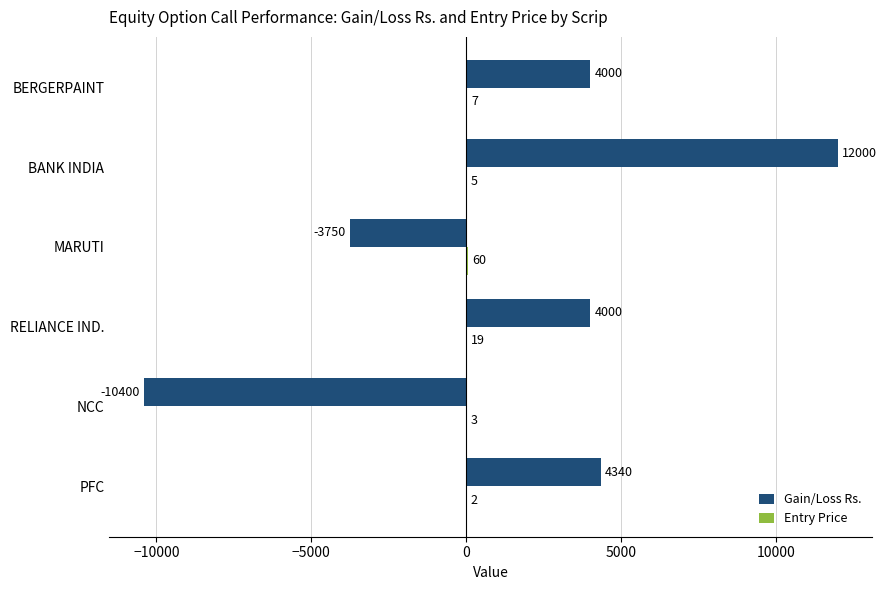

Count the number of categories in the chart.

6